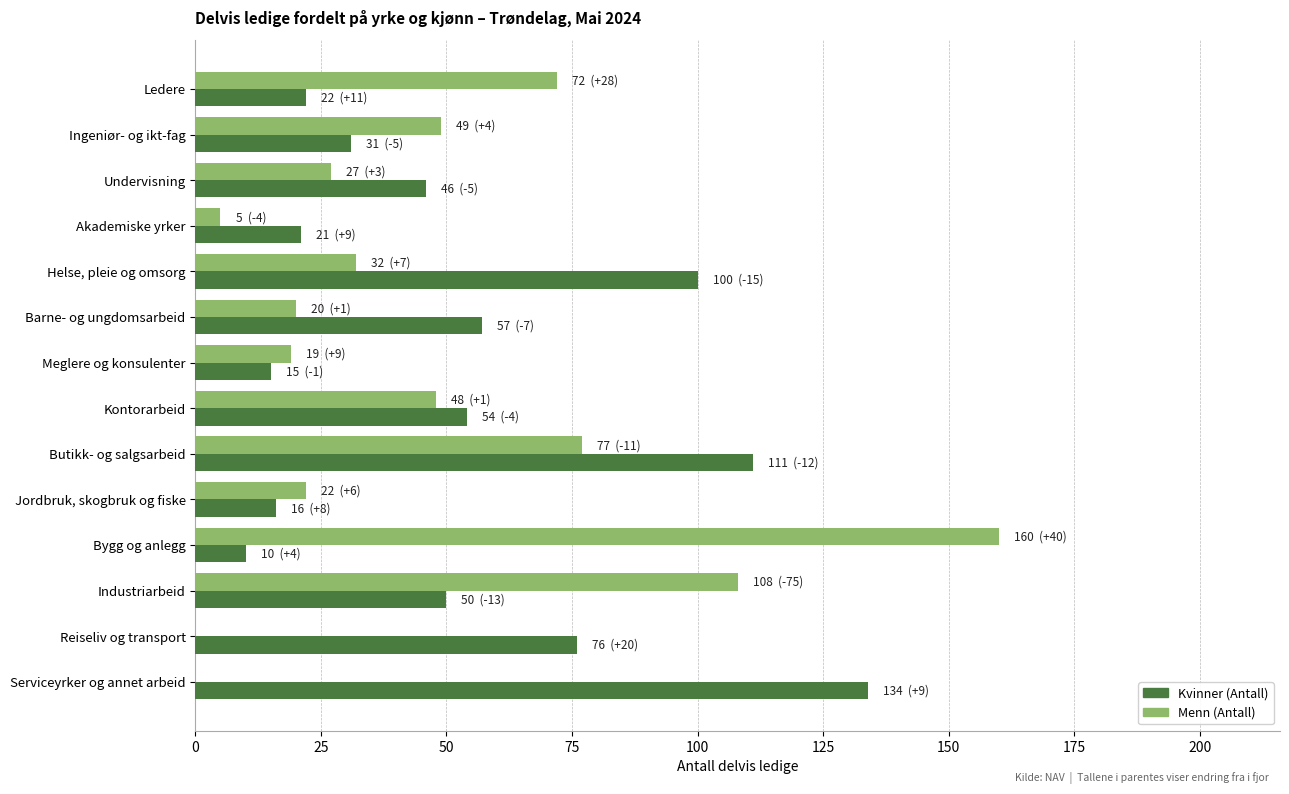

At which label is Menn (Antall) closest to 80?

Butikk- og salgsarbeid